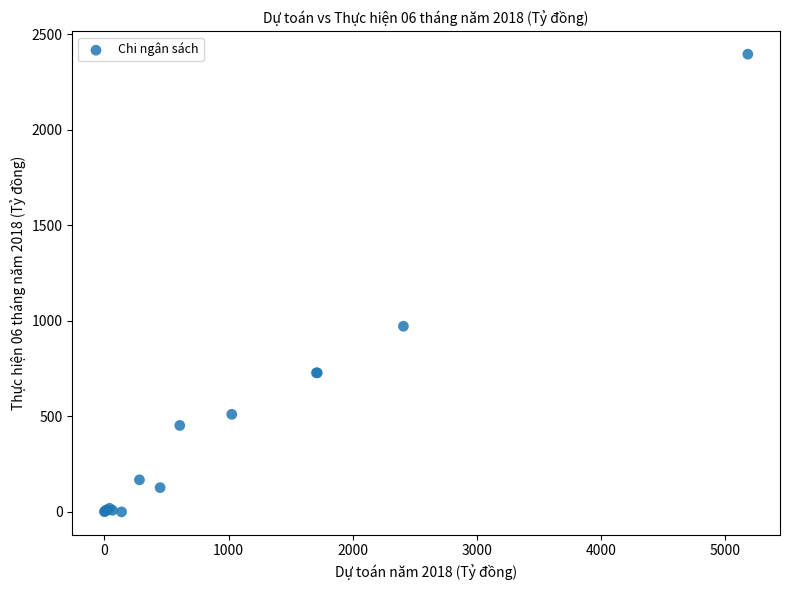

What Y value in the scatter plot is closest to 1197?

971.6